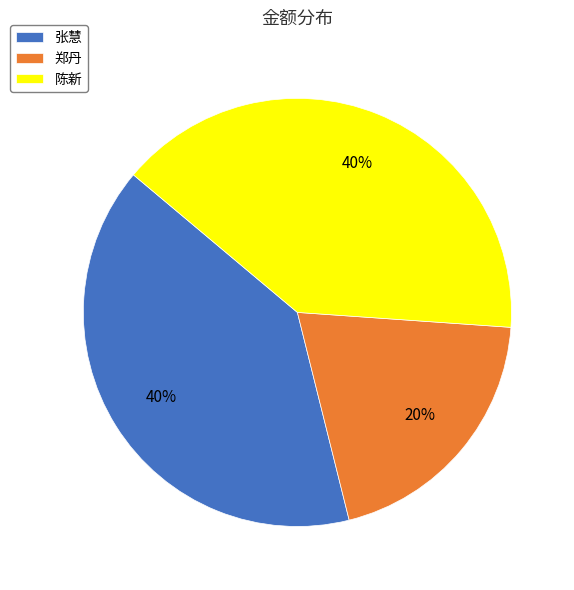

Does 陈新 account for over 50% of the chart?

No